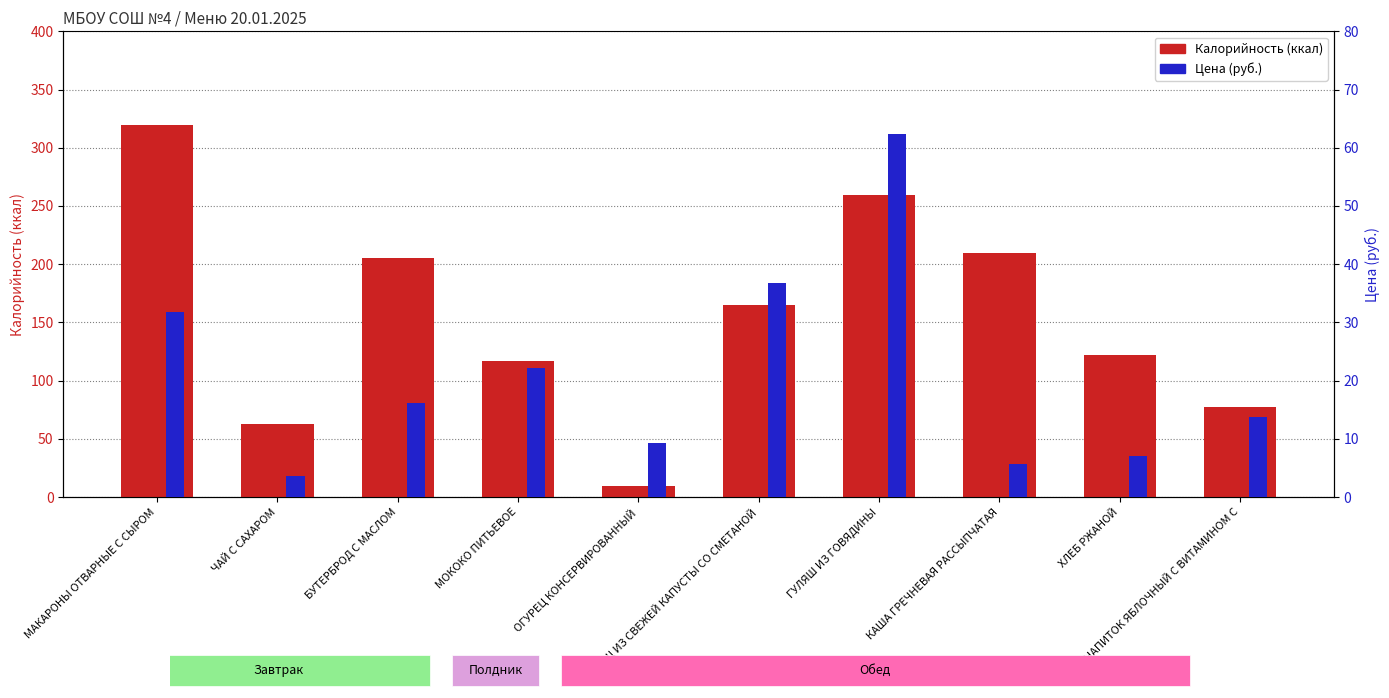

What is the maximum value shown in the chart?

319.7